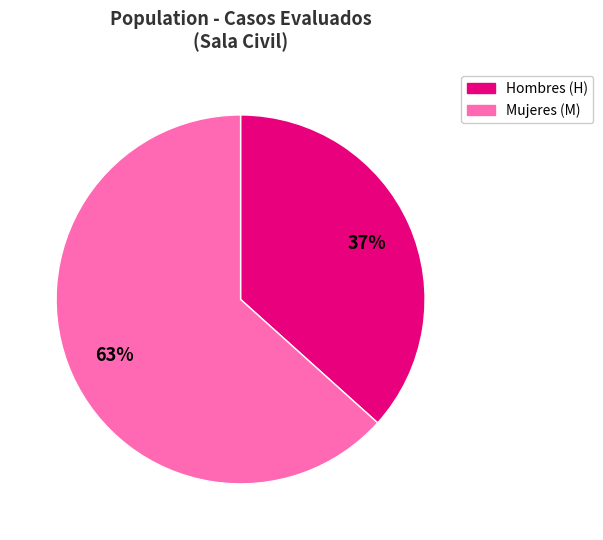

Is there any slice that represents more than half of the pie?

Yes